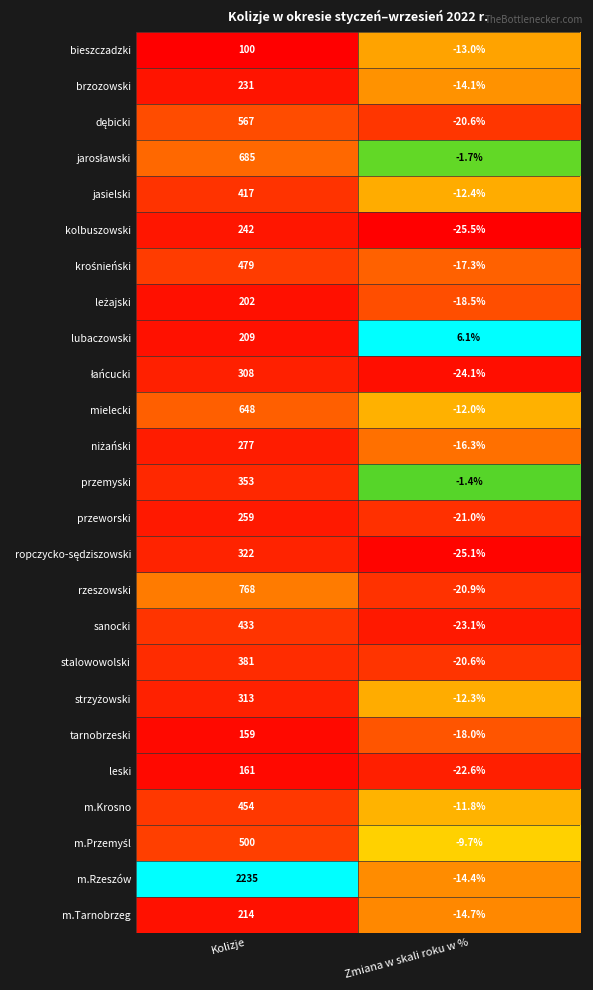

How many categories are shown in the chart?

2